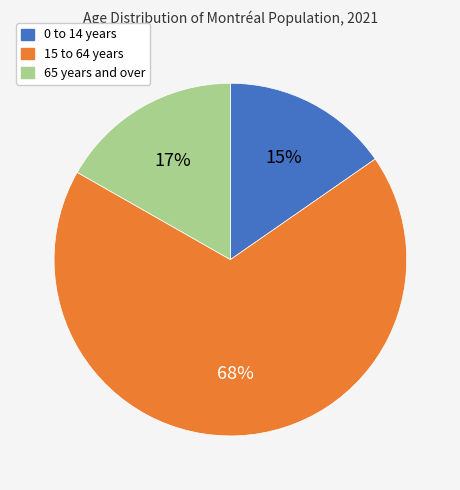

What is the ratio of the value at 0 to 14 years to the value at 65 years and over?

0.9